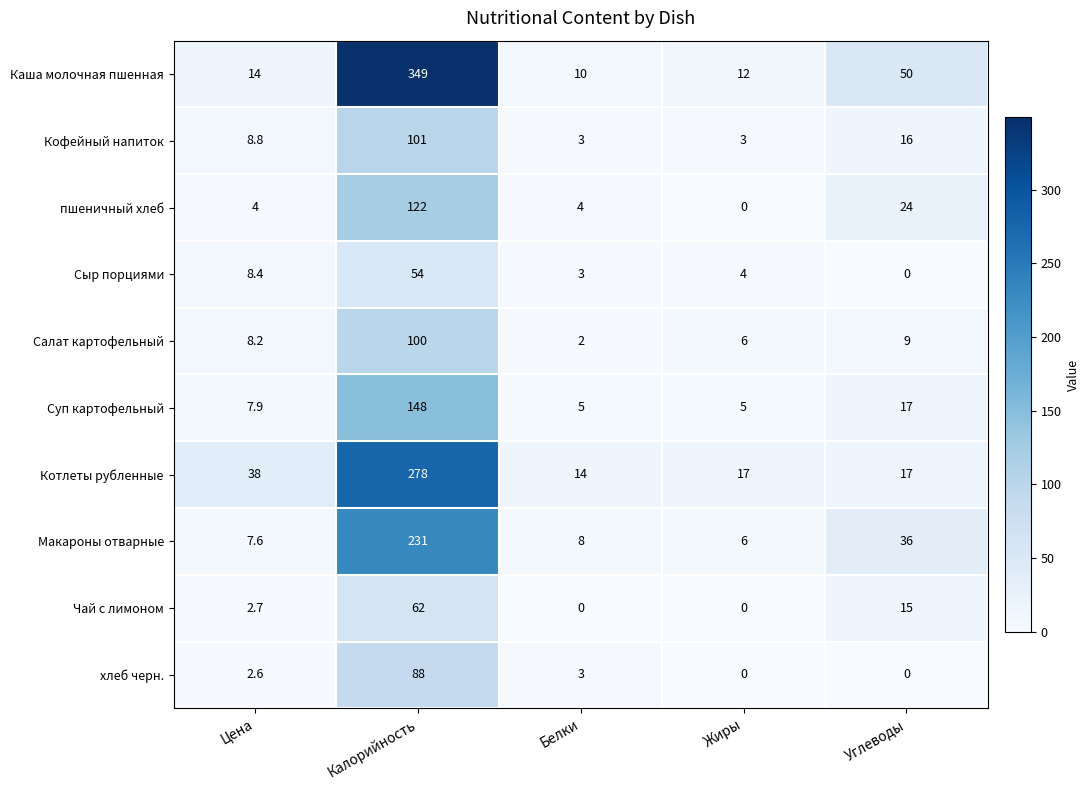

Count the number of data series in this chart.

10